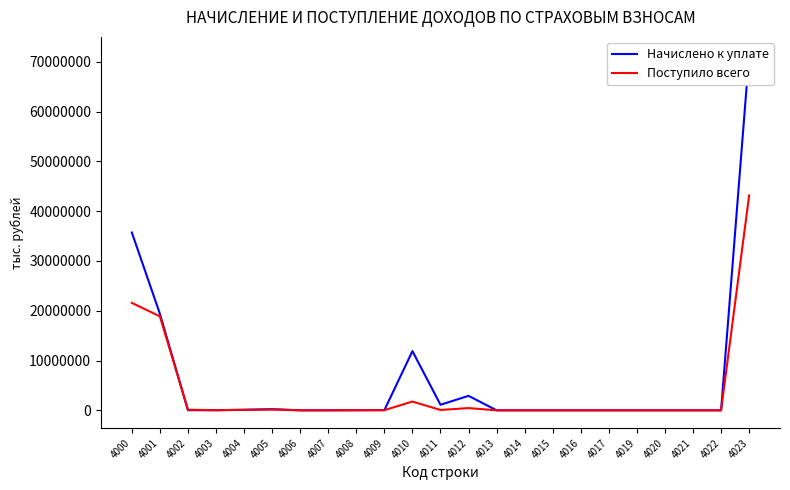

Rank the categories by Начислено к уплате value from lowest to highest.

4013, 4014, 4019, 4020, 4021, 4022, 4017, 4016, 4007, 4015, 4006, 4003, 4008, 4002, 4009, 4004, 4005, 4011, 4012, 4010, 4001, 4000, 4023